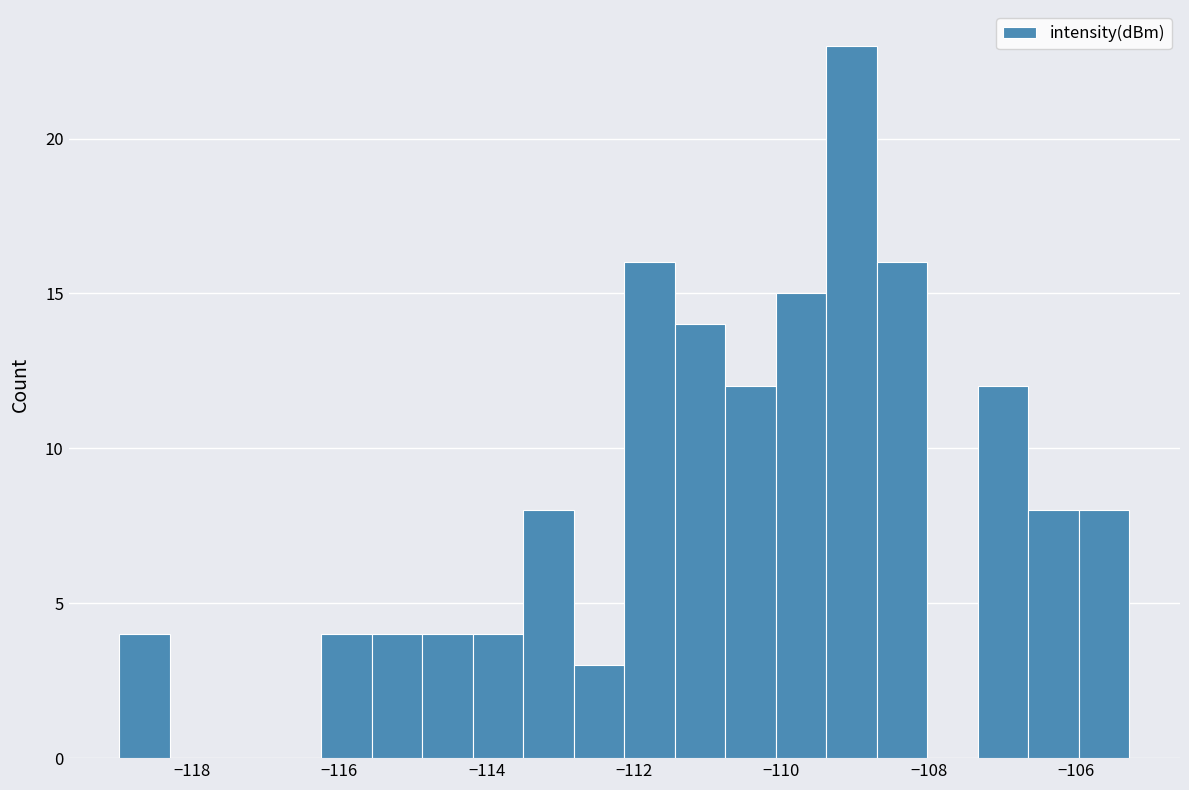

Around what value on the x-axis is the tallest bar? Give the approximate position of its centre, as read against the axis.

-109.0